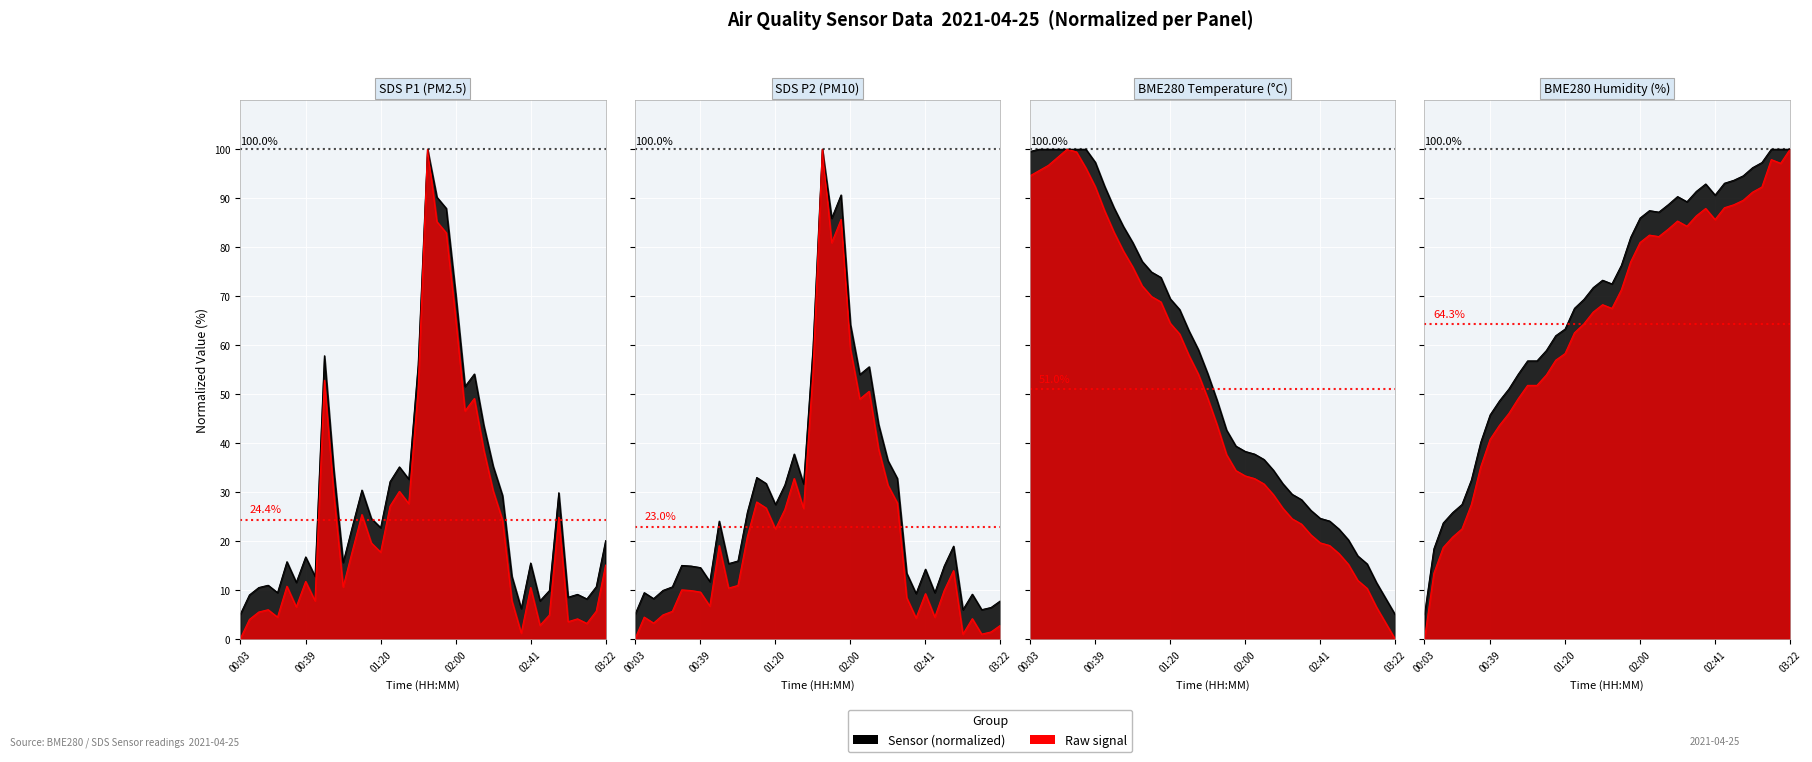

What is the sum of all SDS_P1 values?

974.5